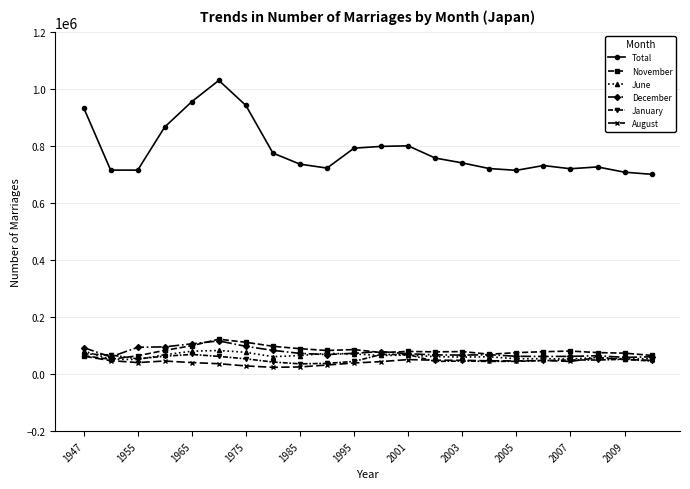

True or false: Total has more than 2 points higher than both neighbors.

True